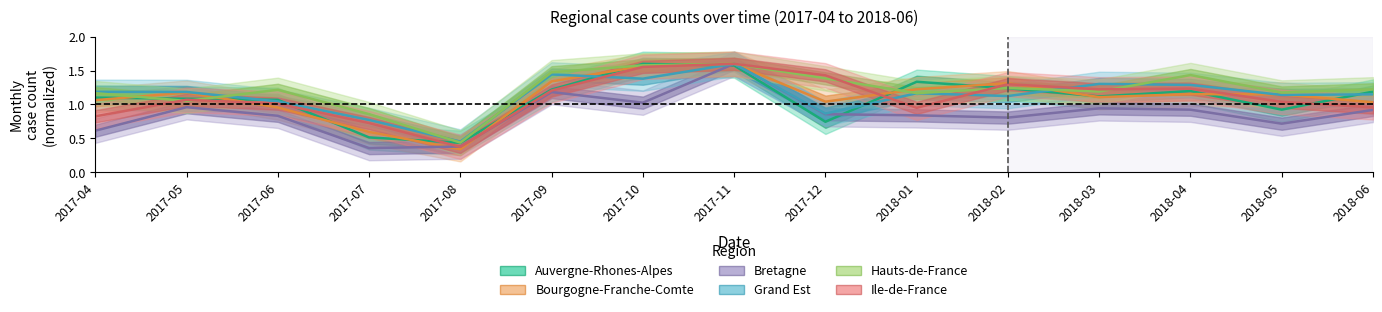

What is the label of the 5th point from the left?

2017-08